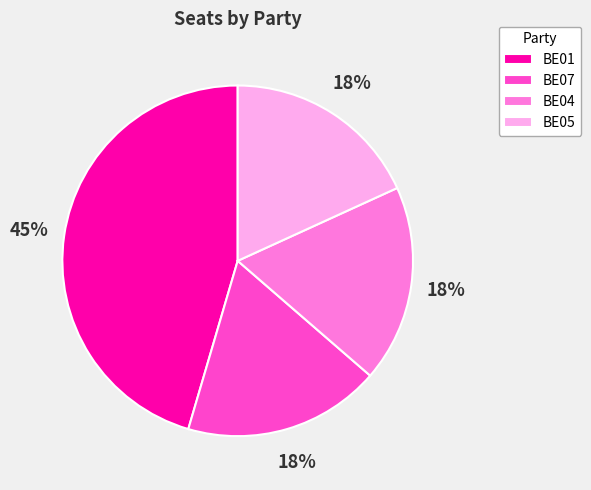

The BE04 slice represents 18% of the pie. True or false?

True